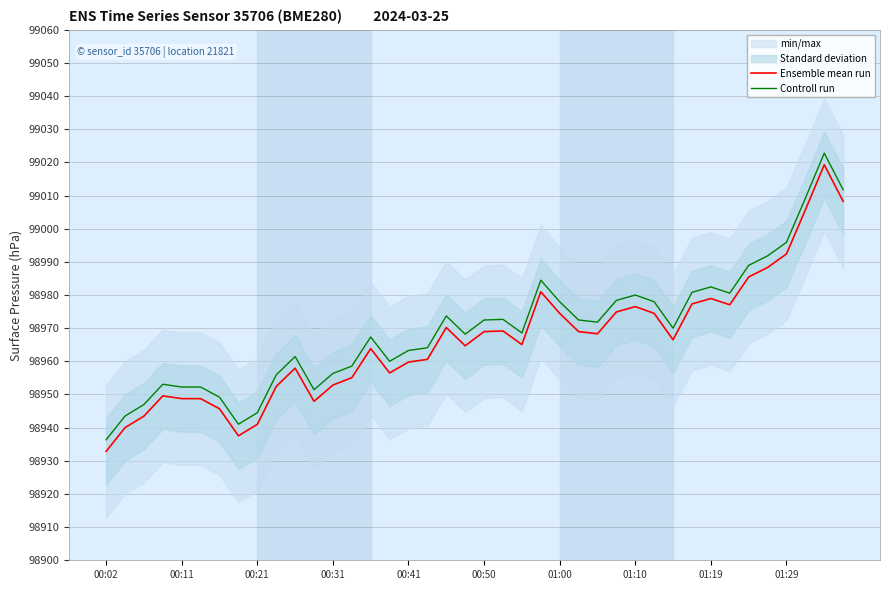

What is the difference between the maximum and minimum values in the Ensemble mean run series?

86.4